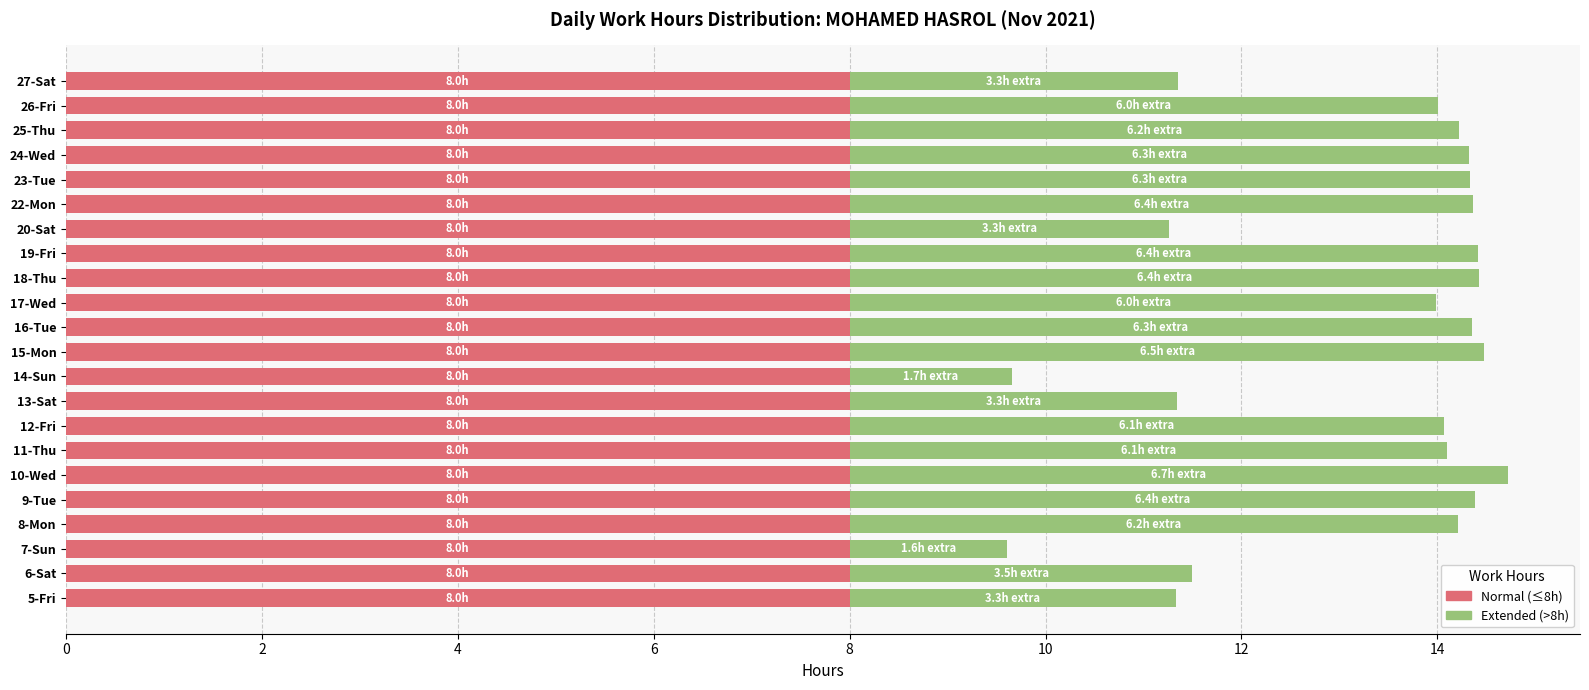

True or false: Normal (≤8h) has a value of 13.8 at 23-Tue.

False